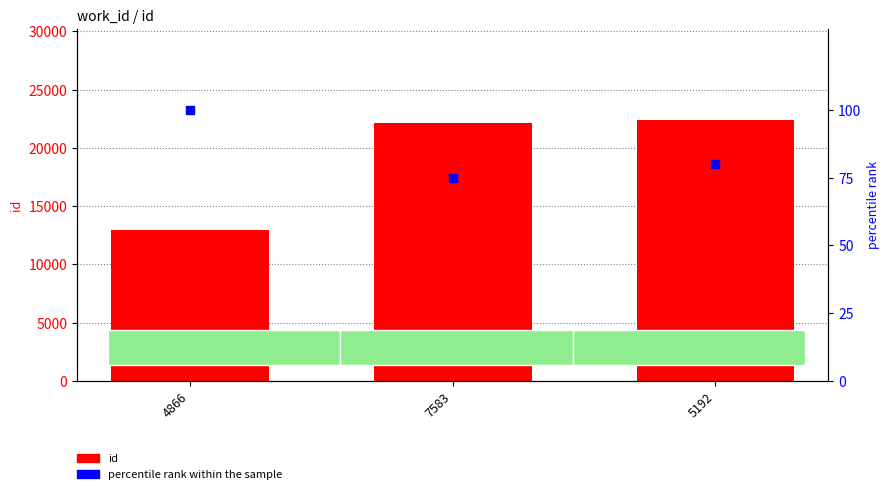

Is the value of id at 4866 greater than the value of percentile rank within the sample at 7583?

Yes